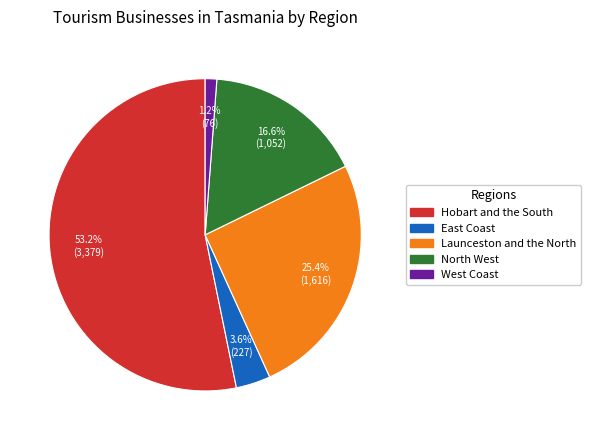

Which has a higher value, North West or West Coast?

North West